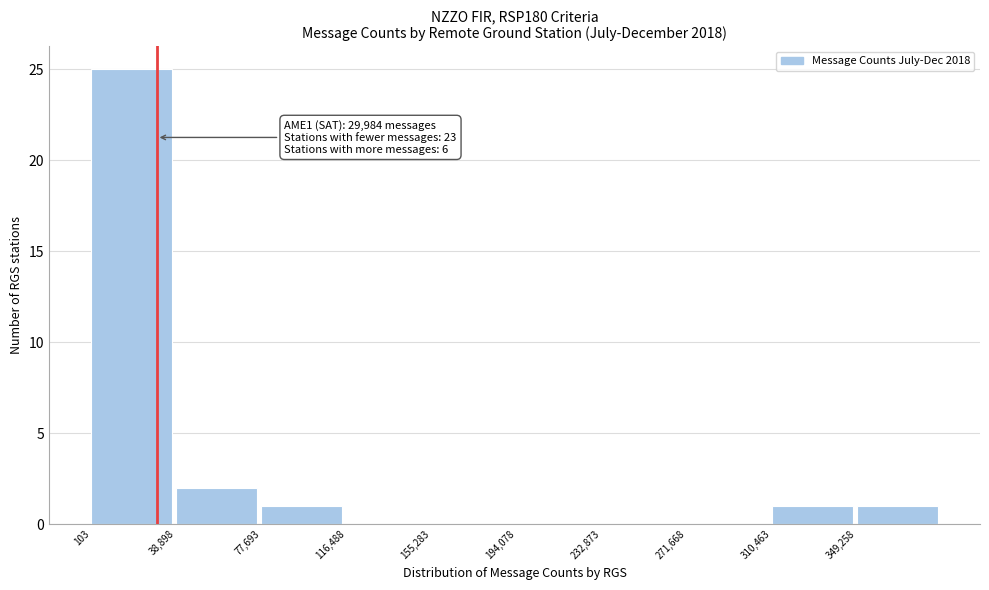

Over which range of the x-axis is the bar tallest?

0 to 40000